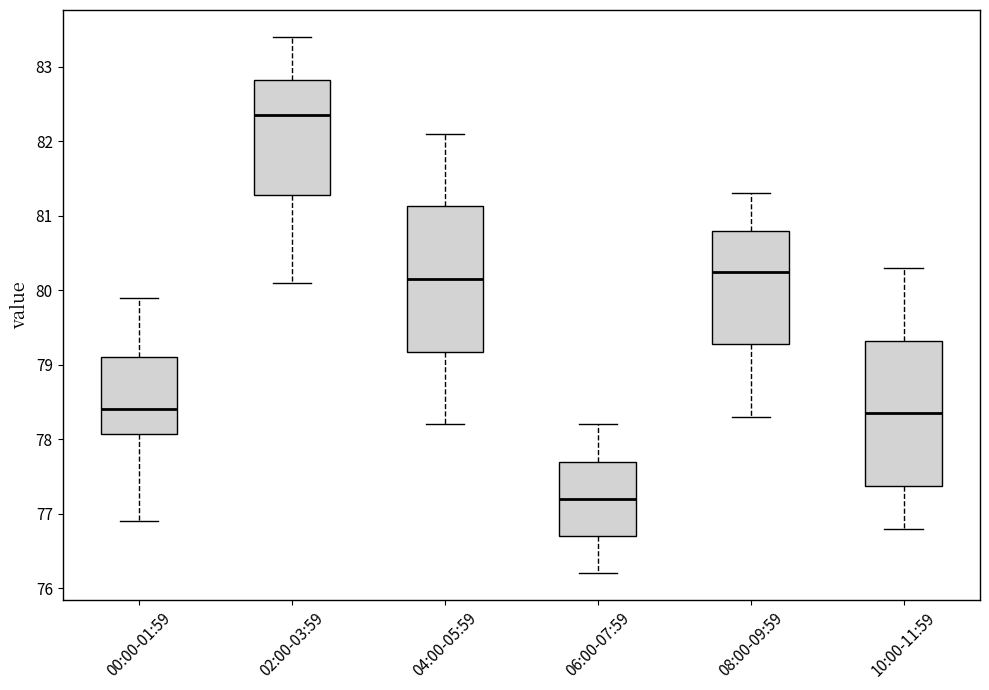

Reading left to right, read every box against the y-axis: the position of its median line, the range the box covers, and the ends of its whiskers. The values are not printed on the chart, so give them approximately, as read against the axis.

00:00-01:59: median 78.4, box 78.1 to 79.1, whiskers 76.9 to 79.9
02:00-03:59: median 82.4, box 81.3 to 82.8, whiskers 80.1 to 83.4
04:00-05:59: median 80.2, box 79.2 to 81.1, whiskers 78.2 to 82.1
06:00-07:59: median 77.2, box 76.7 to 77.7, whiskers 76.2 to 78.2
08:00-09:59: median 80.3, box 79.3 to 80.8, whiskers 78.3 to 81.3
10:00-11:59: median 78.4, box 77.4 to 79.3, whiskers 76.8 to 80.3